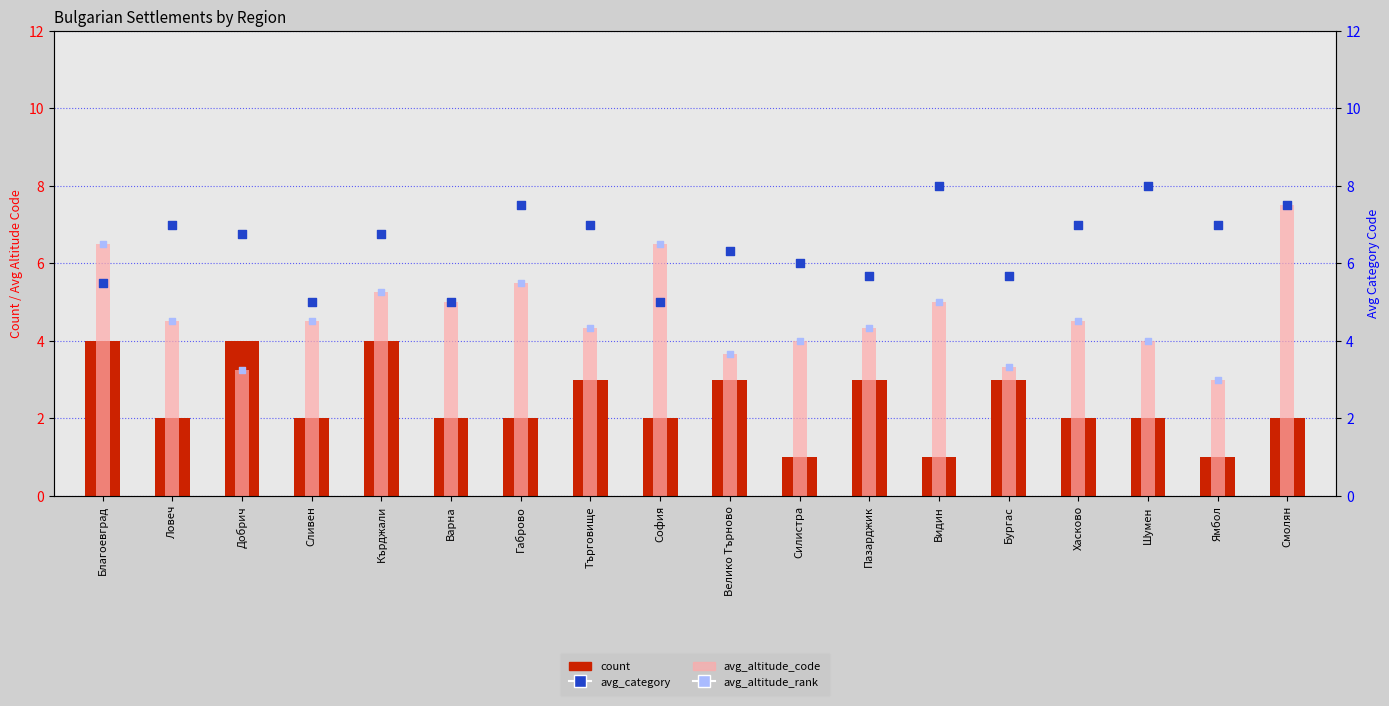

Is the value of avg_altitude_code at Смолян greater than the value of avg_altitude_rank at Бургас?

Yes